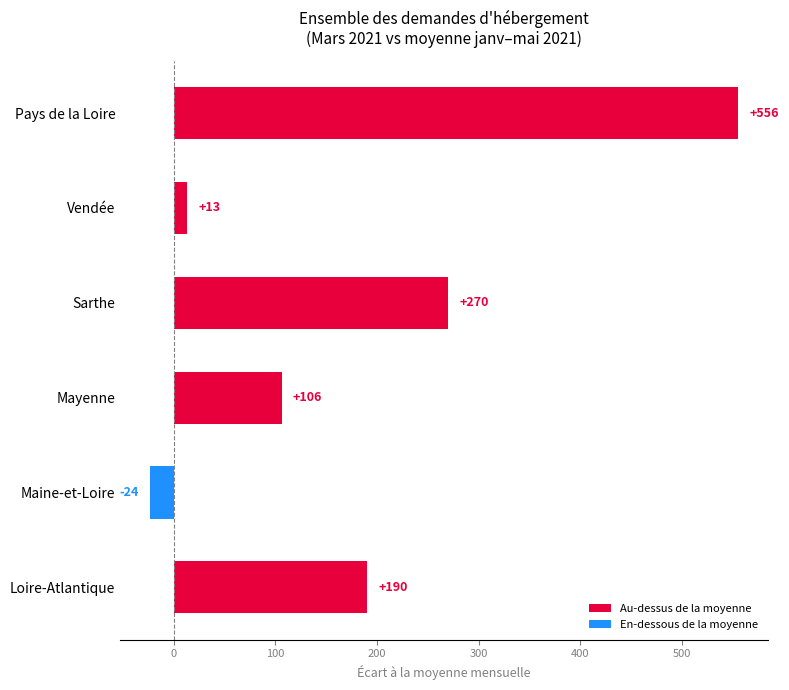

How many values are below 190?

3